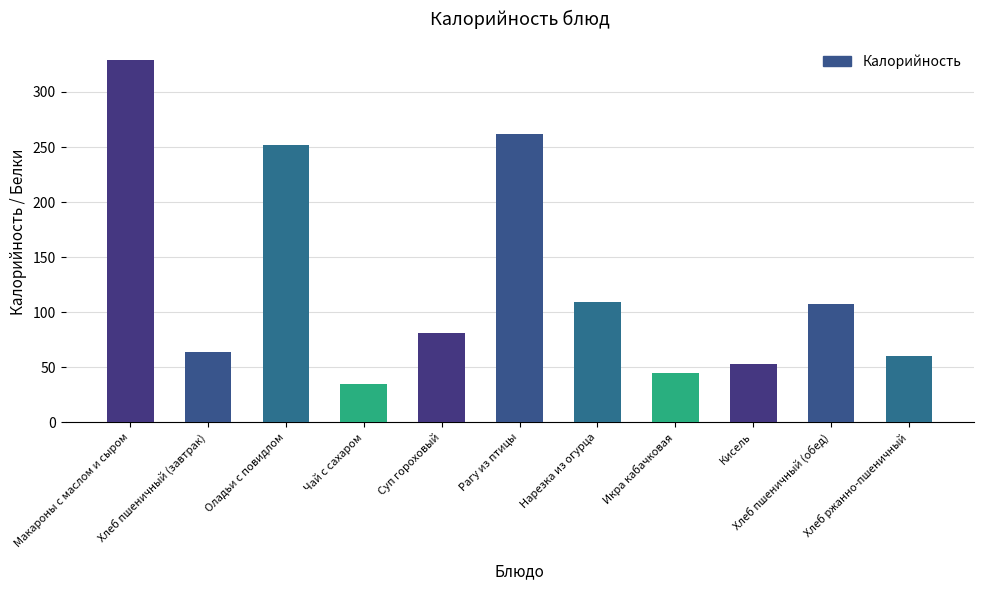

Reading left to right, list all the values displayed in this chart.

Макароны с маслом и сыром=329	Хлеб пшеничный (завтрак)=64	Оладьи с повидлом=252	Чай с сахаром=35	Суп гороховый=81	Рагу из птицы=262	Нарезка из огурца=109	Икра кабачковая=45	Кисель=53	Хлеб пшеничный (обед)=107	Хлеб ржанно-пшеничный=60